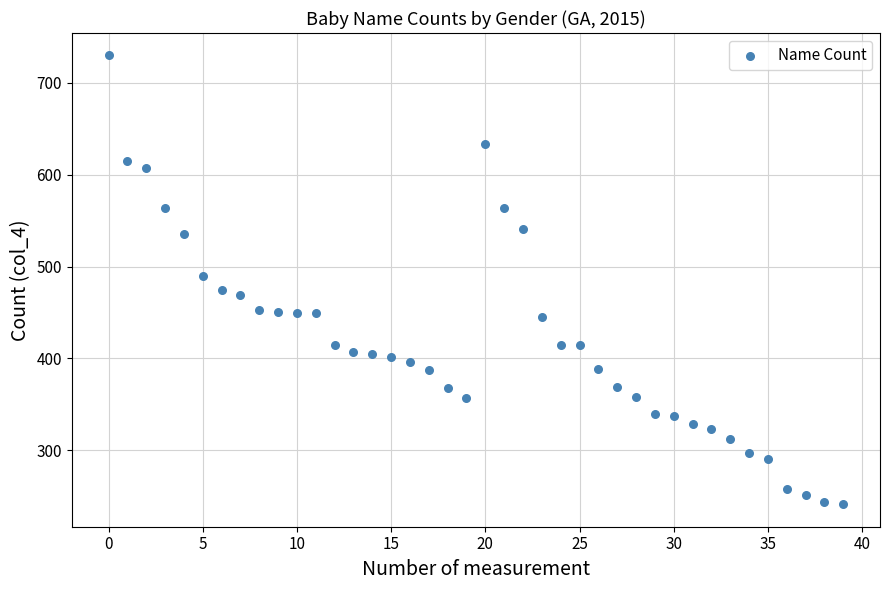

What is the range of Y values (max minus min)?

489